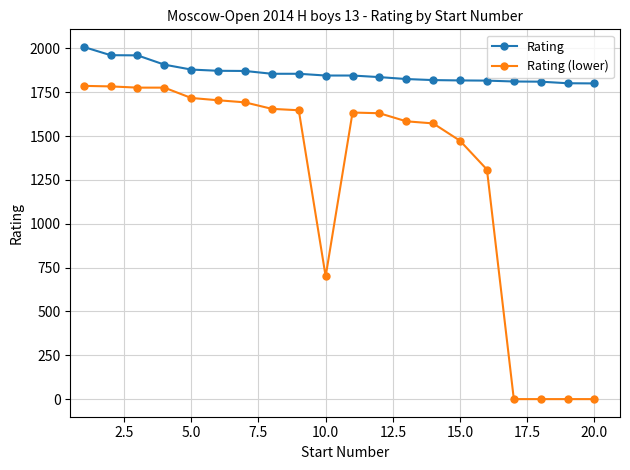

True or false: Rating (lower) and Rating intersect in this chart.

False